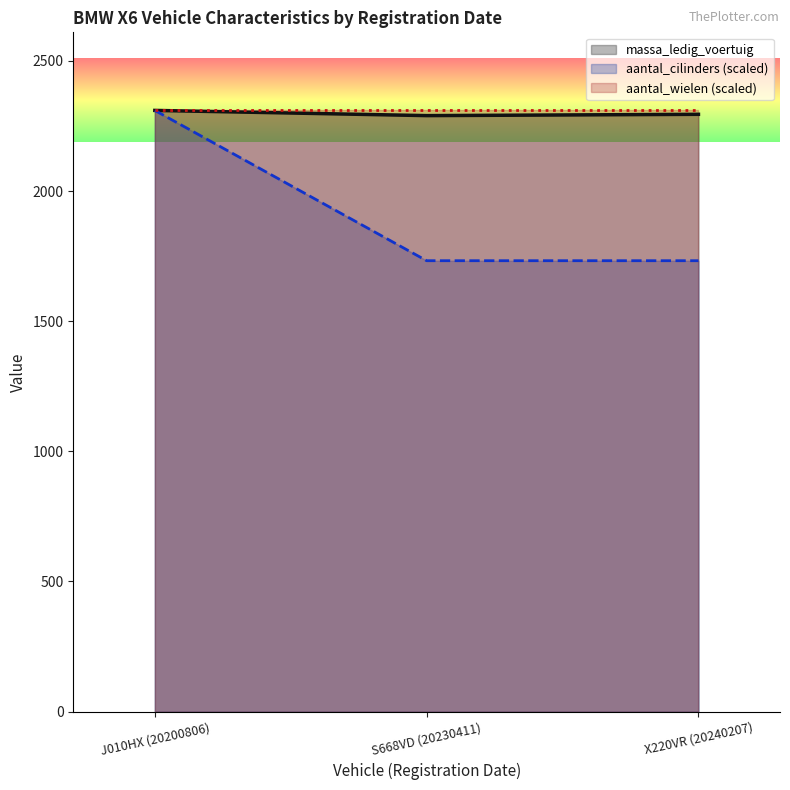

What position from the left is J010HX (20200806)?

1